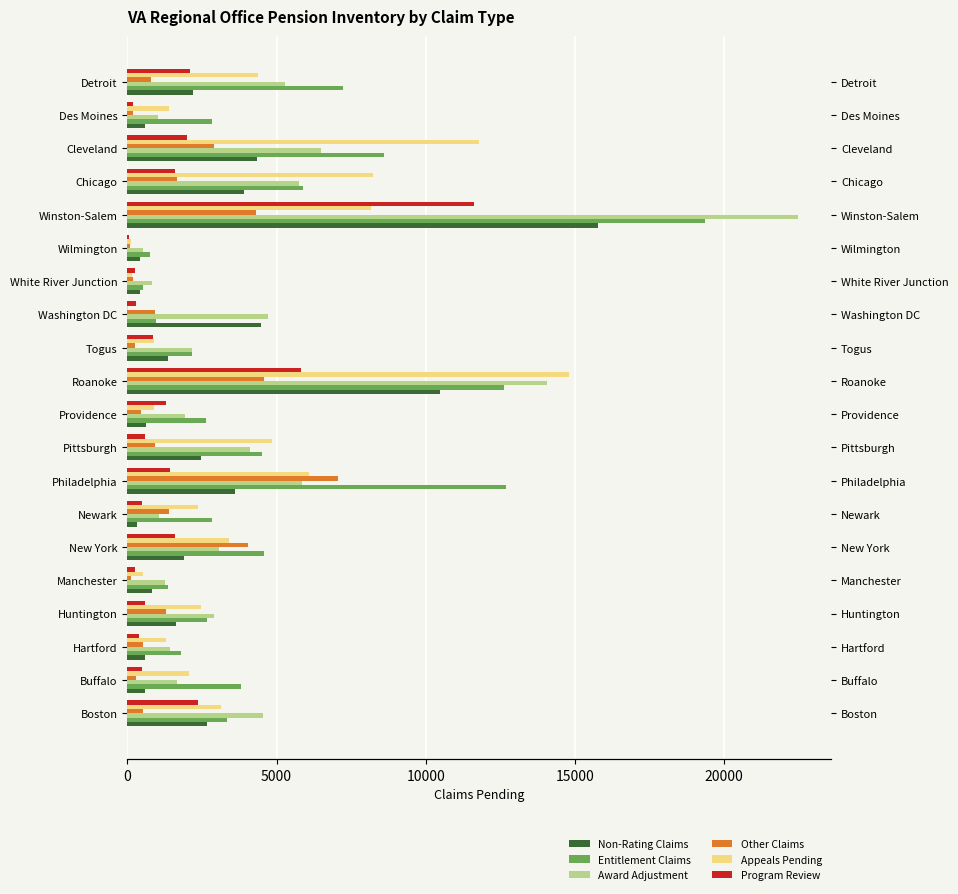

What is the value of the Award Adjustment bar at the 8th from the left?

5871